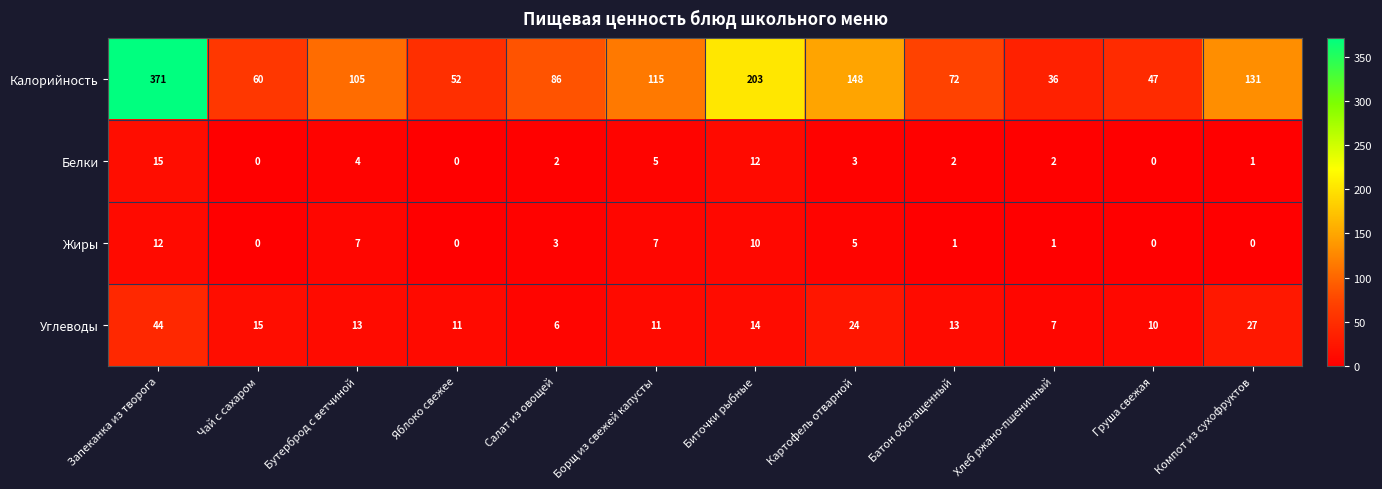

At which category is the sum across all series the highest?

Запеканка из творога